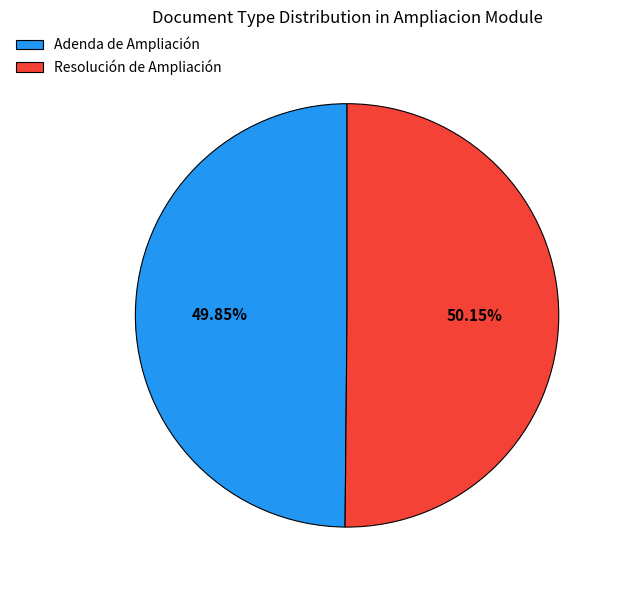

Is there any slice that represents more than half of the pie?

Yes